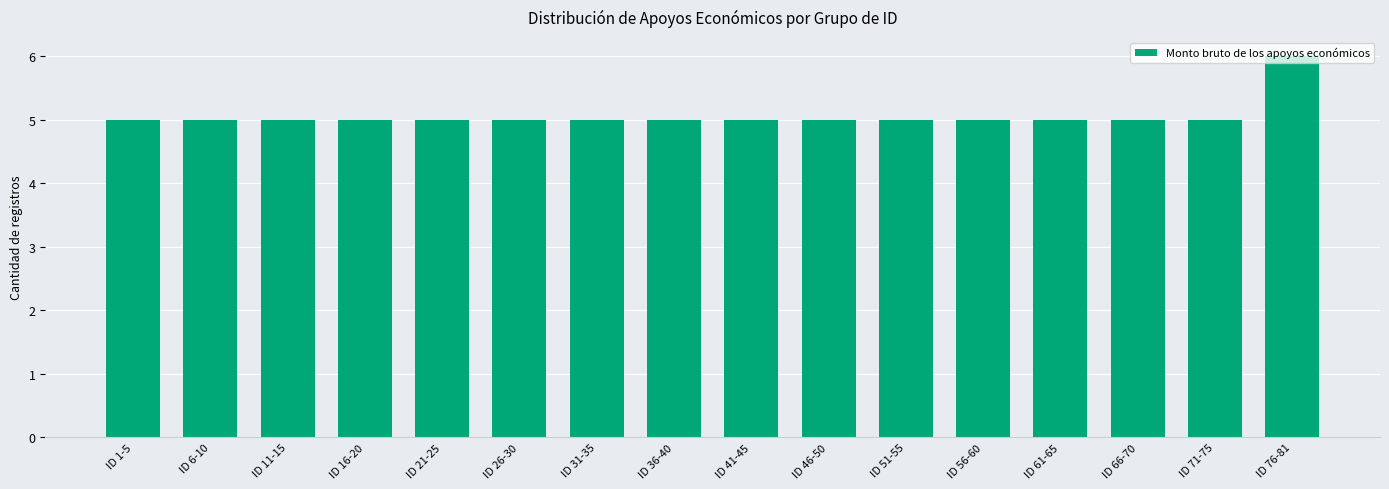

What position from the left is ID 71-75?

15